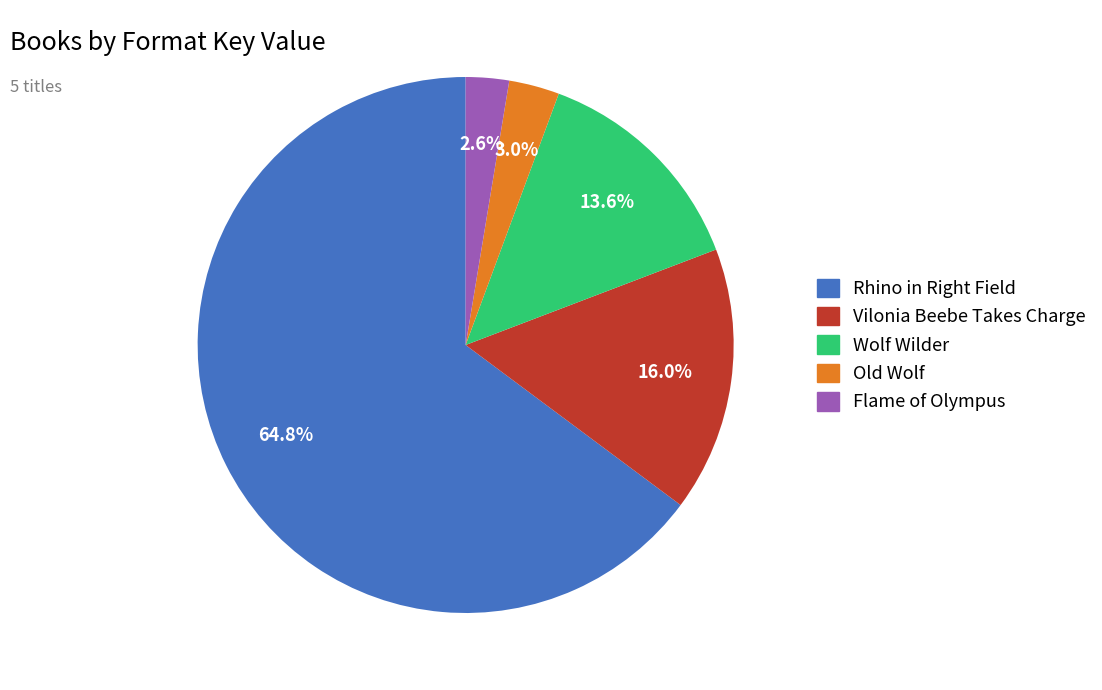

Count the number of slices in the pie.

5